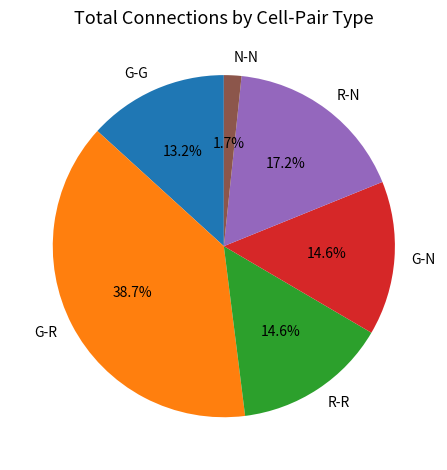

True or false: G-R accounts for 45% of the total.

False